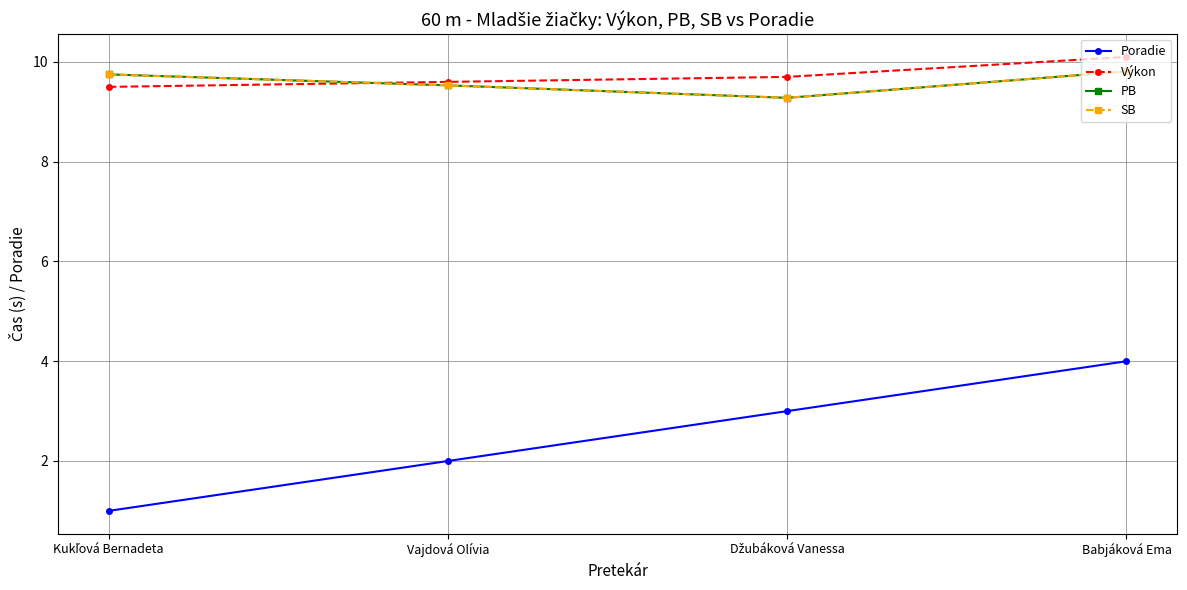

Which series has the widest spread of values?

Poradie